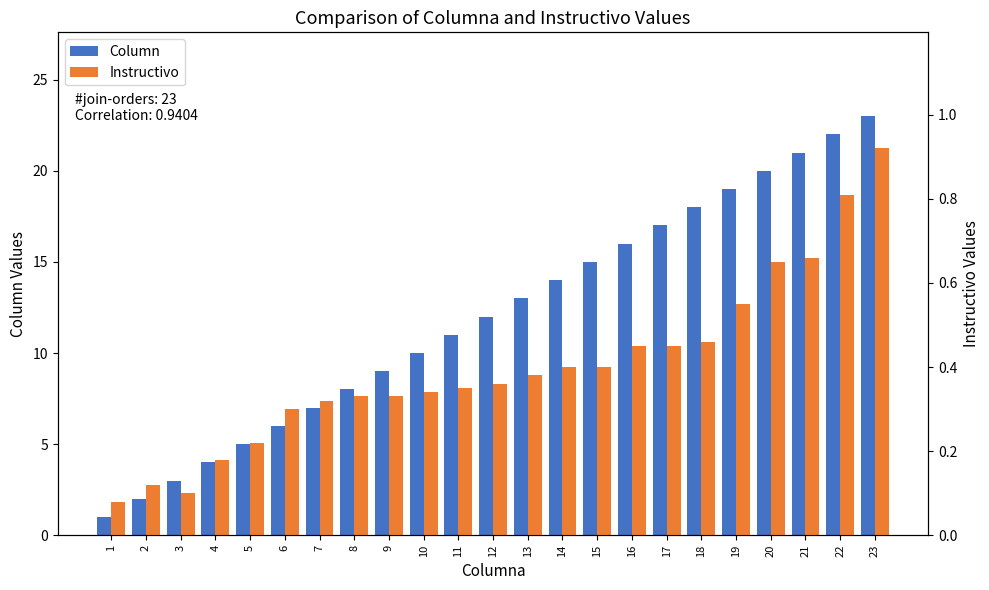

At how many categories does at least one series exceed 10?

13